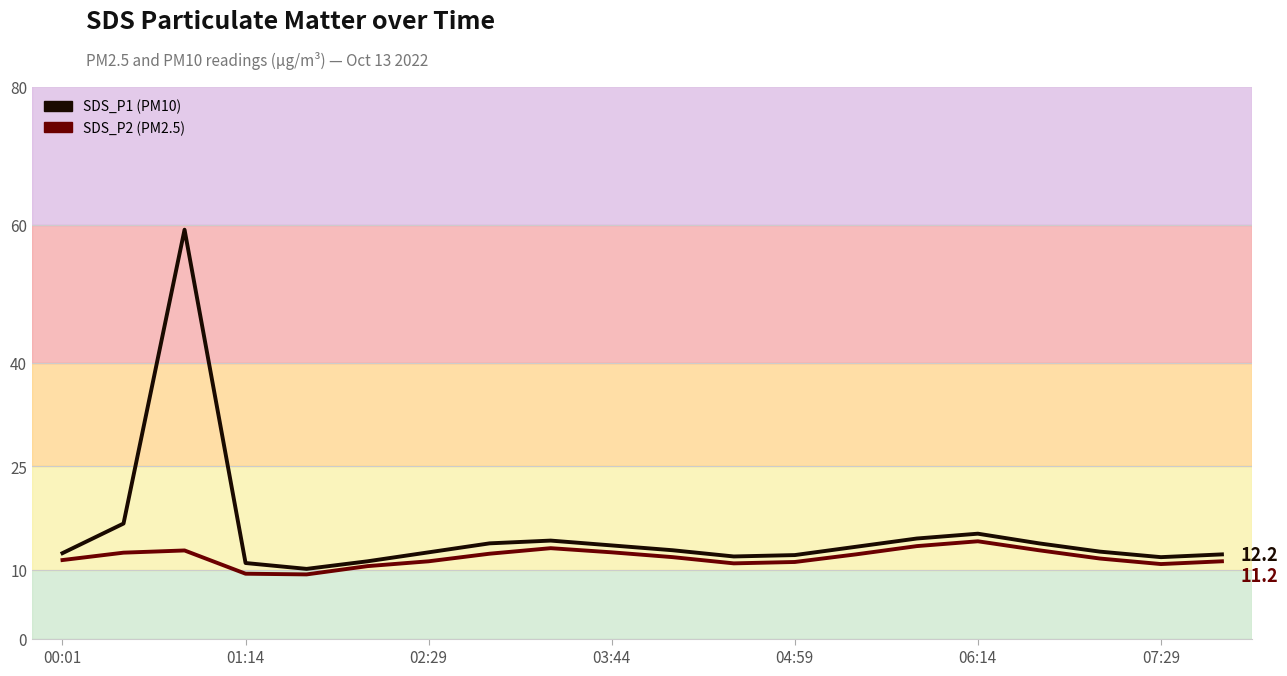

Rank the series at 04:59 from highest to lowest value.

SDS_P1, SDS_P2